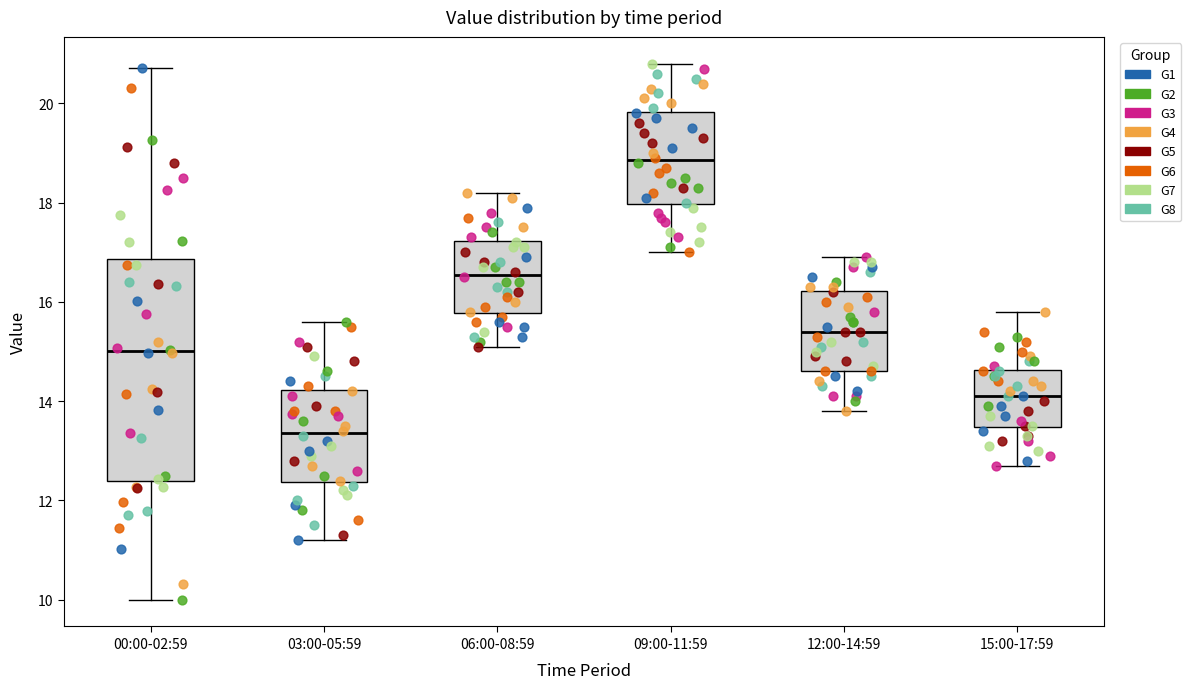

Reading left to right, transcribe this box plot: for each box, give where its median line is, the range the box spans, and where its two whiskers end, as read against the y-axis. The values are not printed on the chart, so give them approximately, as read against the axis.

00:00-02:59: median 15.0, box 12.4 to 16.8, whiskers 10.0 to 20.8
03:00-05:59: median 13.4, box 12.4 to 14.2, whiskers 11.2 to 15.6
06:00-08:59: median 16.6, box 15.8 to 17.2, whiskers 15.2 to 18.2
09:00-11:59: median 18.8, box 18.0 to 19.8, whiskers 17.0 to 20.8
12:00-14:59: median 15.4, box 14.6 to 16.2, whiskers 13.8 to 17.0
15:00-17:59: median 14.2, box 13.4 to 14.6, whiskers 12.8 to 15.8